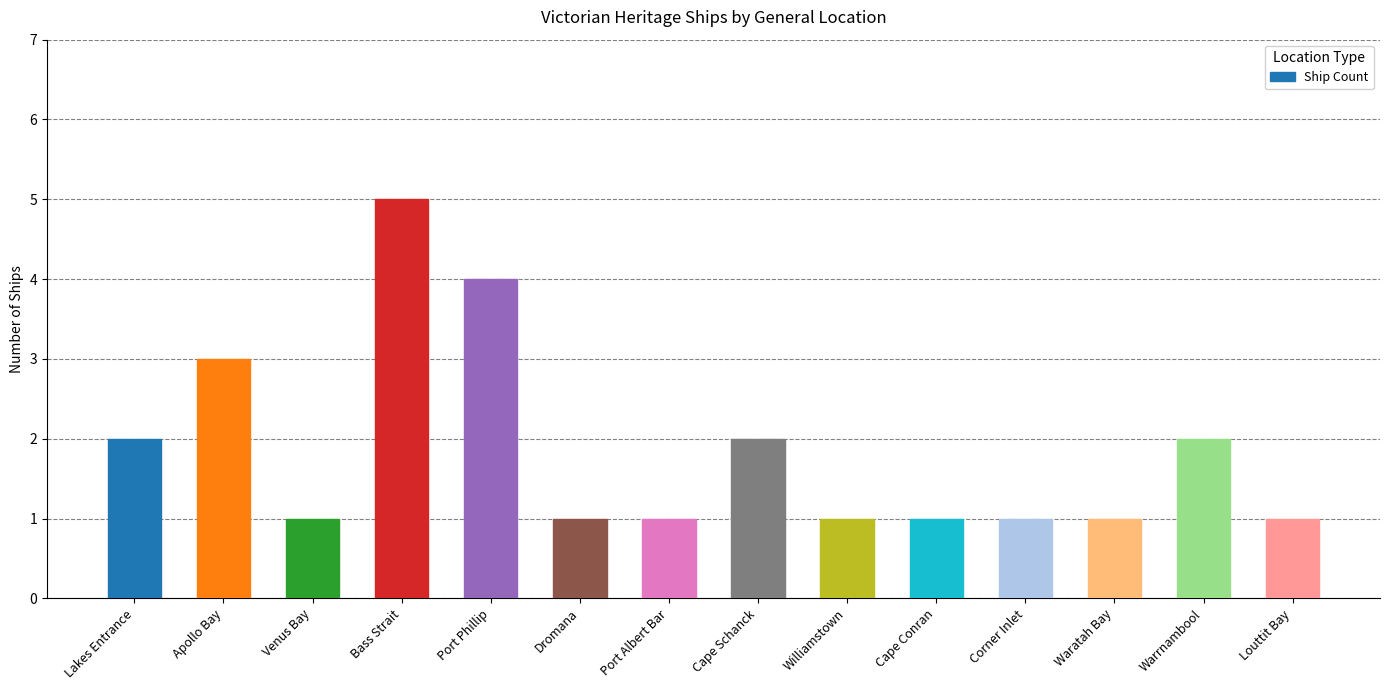

Is it true that the value at Bass Strait is 2?

False